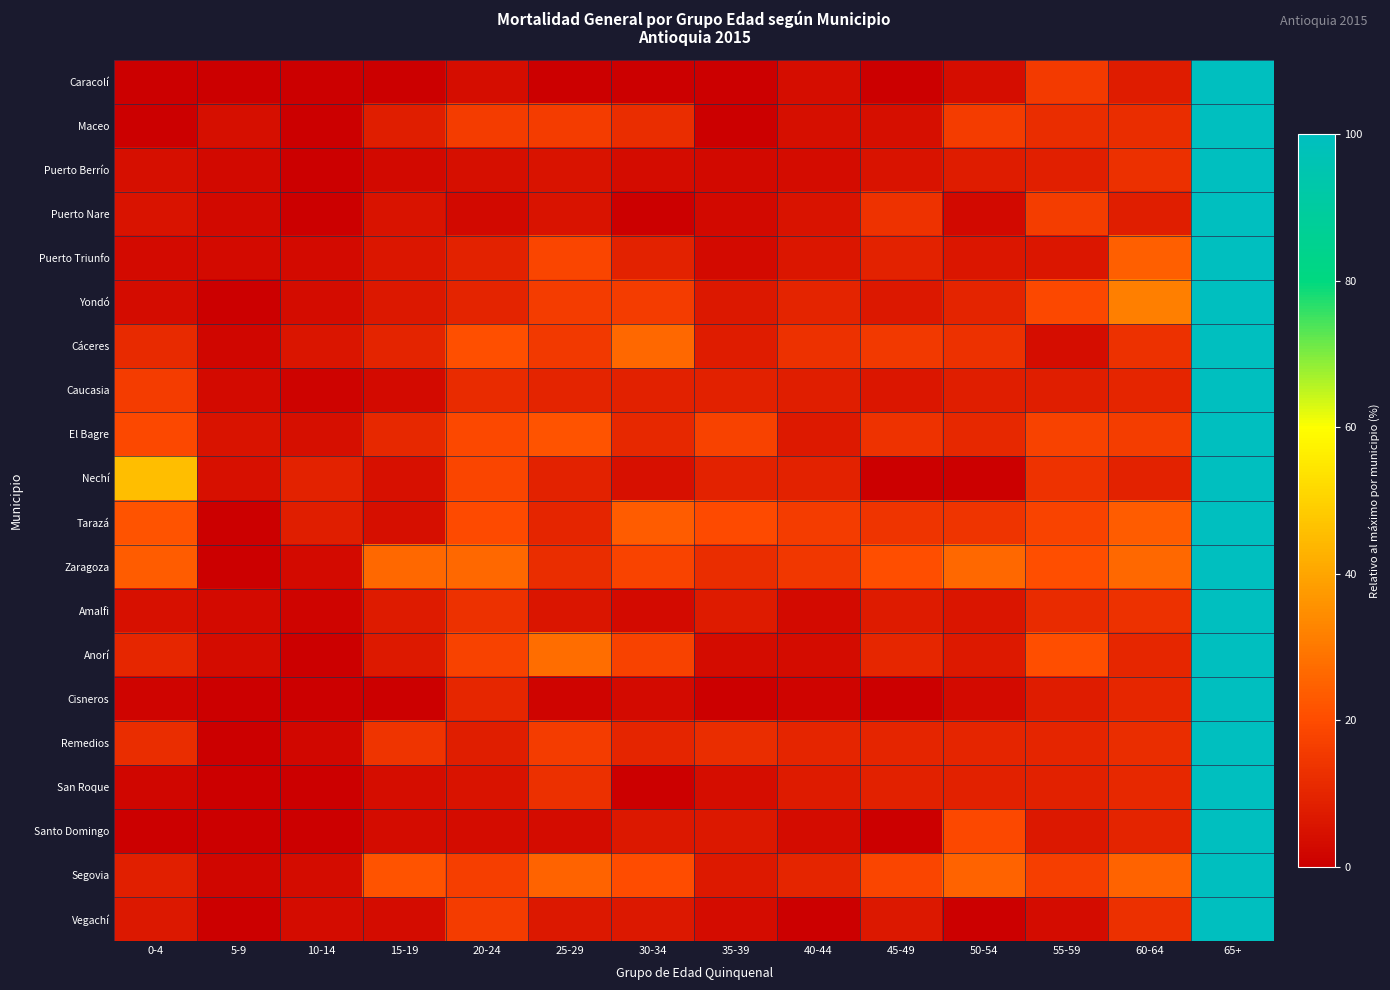

At how many categories does at least one series exceed 1?

14